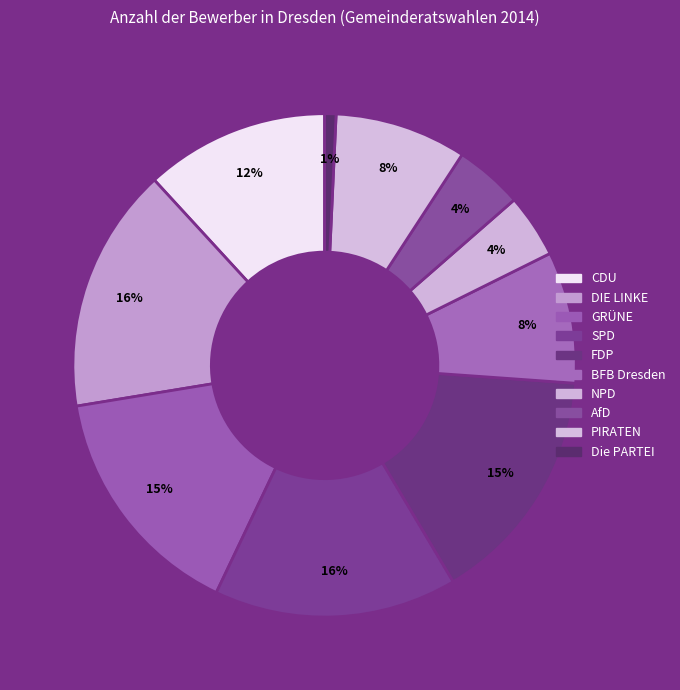

Does any single category account for the majority?

No